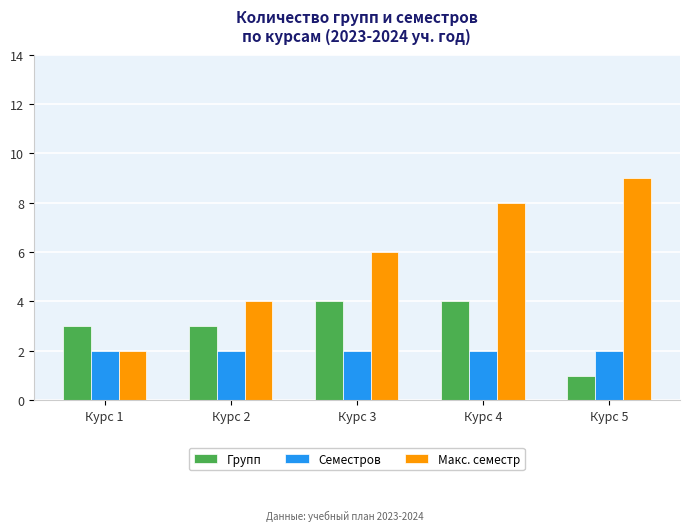

True or false: Семестров has a value of 3 at Курс 5.

False